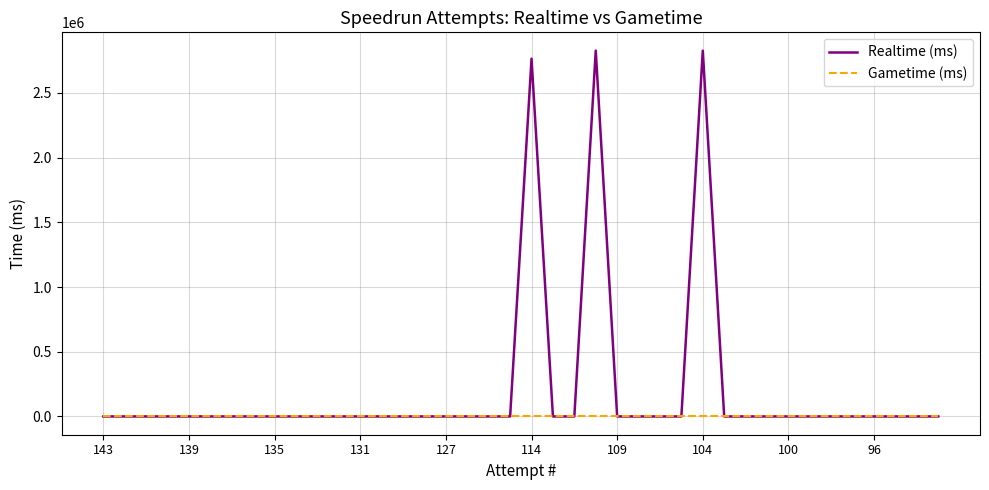

Which series has the largest total across all categories?

Realtime (ms)